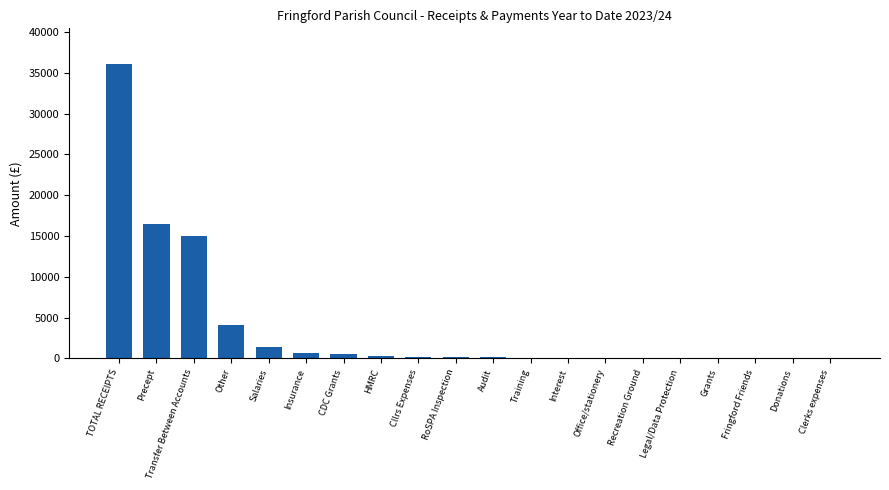

At which label is the value closest to 18065?

Precept